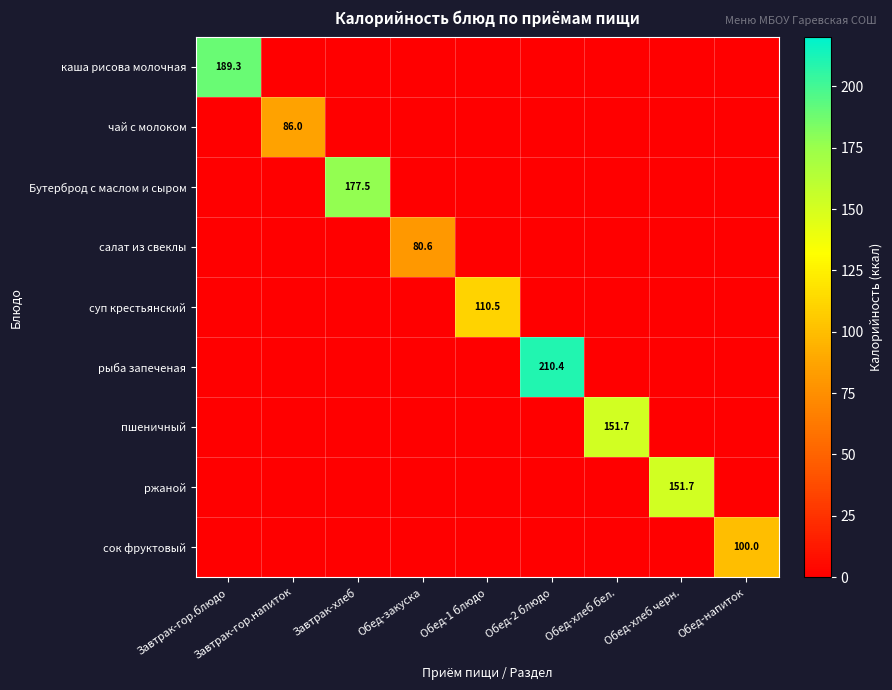

What is the total value across all series at Завтрак-хлеб?

177.5